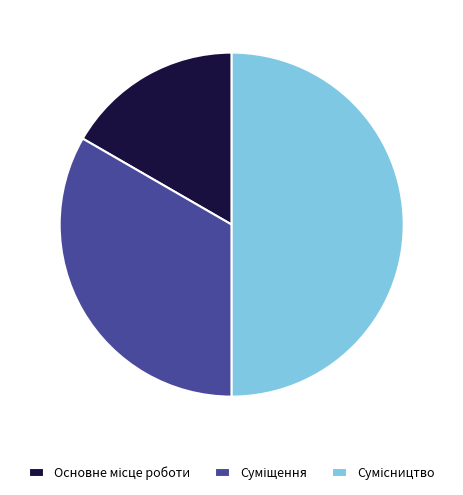

Rank the categories by value from highest to lowest.

Сумісництво, Суміщення, Основне місце роботи